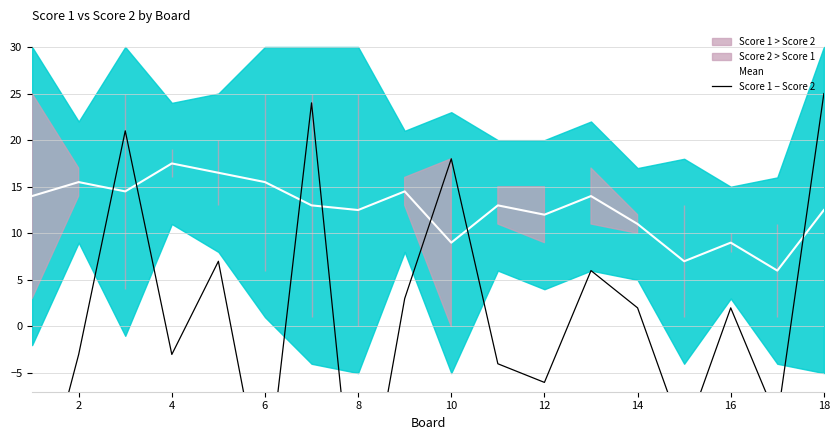

What is the difference between the Mean values at 10 and 4?

8.5